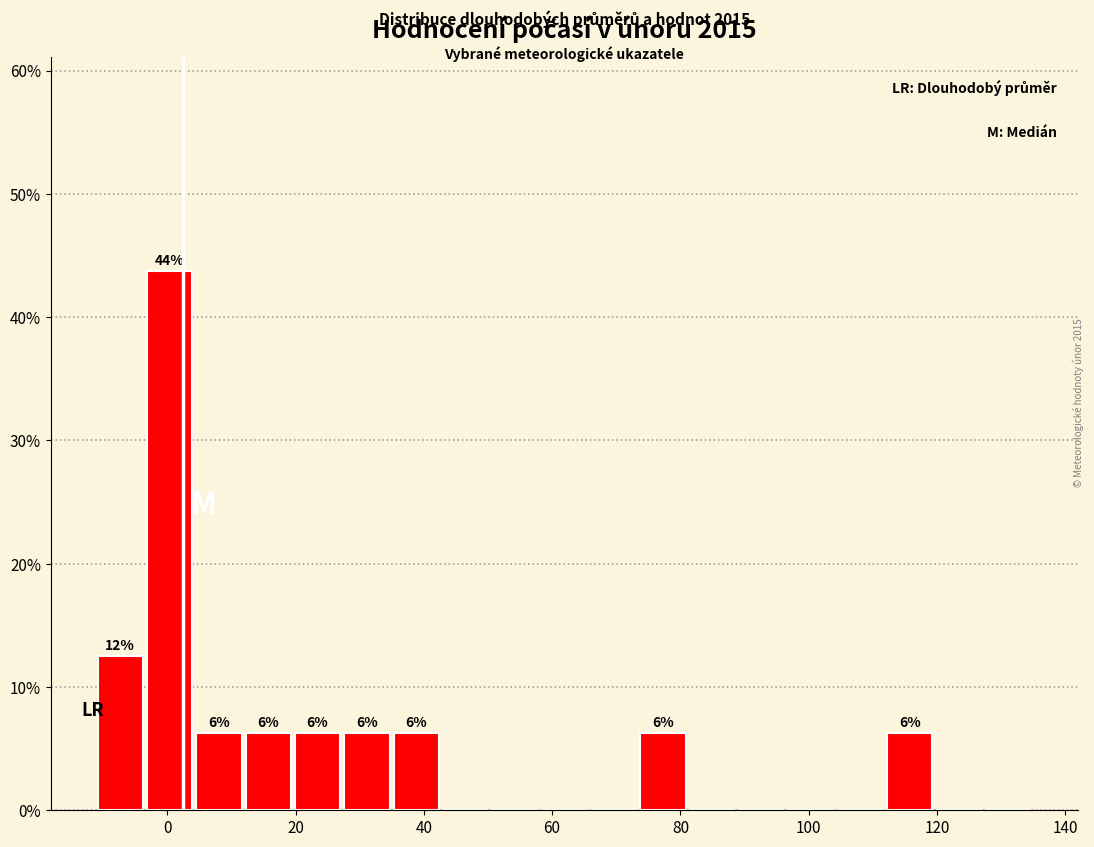

Around what value on the x-axis is the tallest bar? Give the approximate position of its centre, as read against the axis.

0